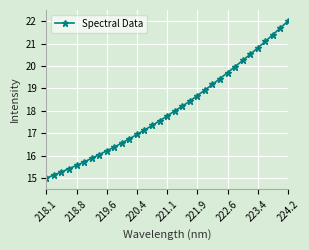

Does the chart display data point markers on the line(s)?

Yes